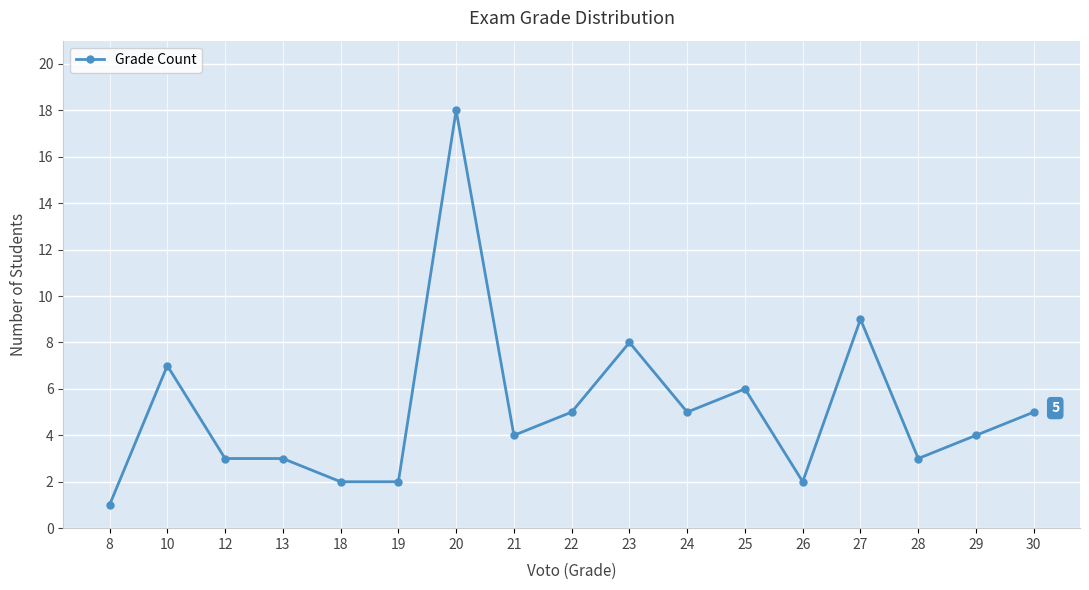

Which label corresponds to the smallest value in the chart?

8